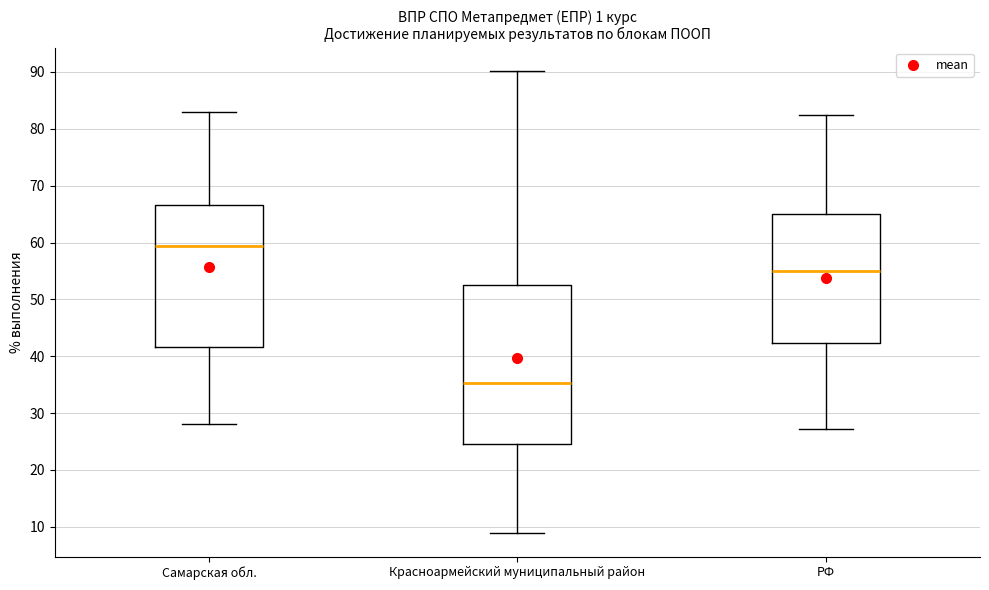

Where is the upper edge of the box for Самарская обл. on the y-axis? The values are not printed on the chart, so give them approximately, as read against the axis.

67